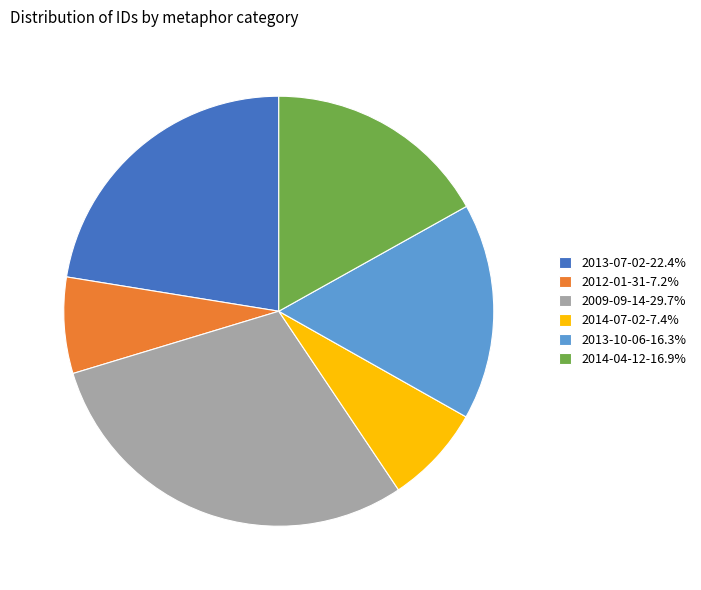

Does any single category account for the majority?

No